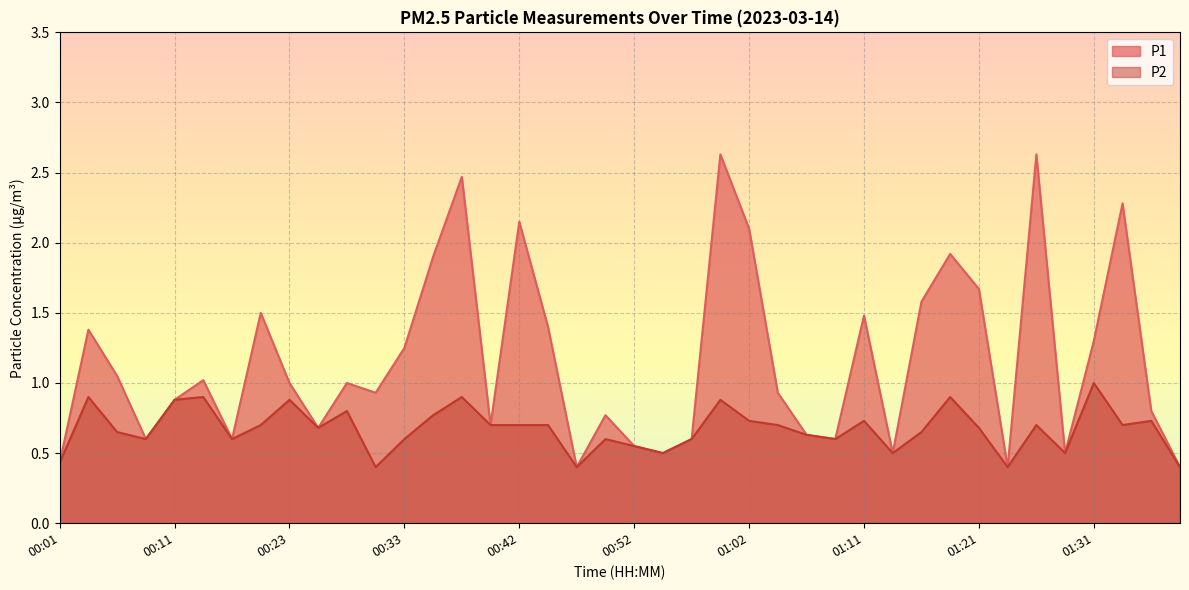

True or false: P2 and P1 intersect in this chart.

False